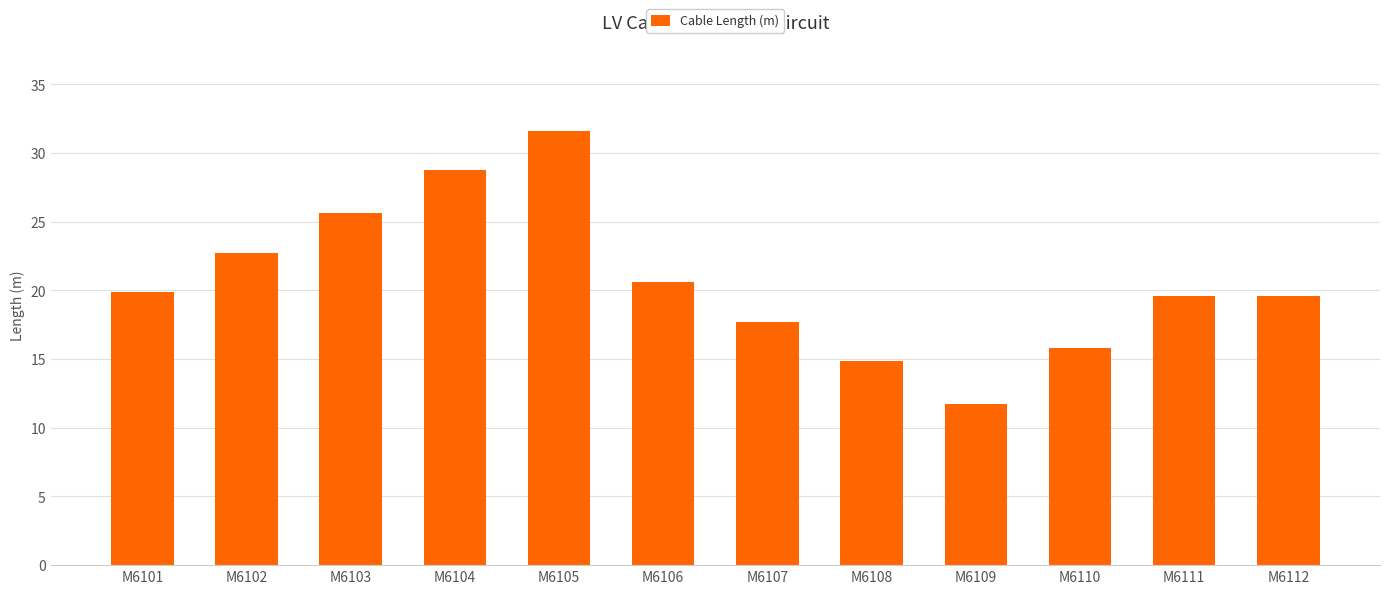

True or false: the data shows 25.7 at M6111.

False